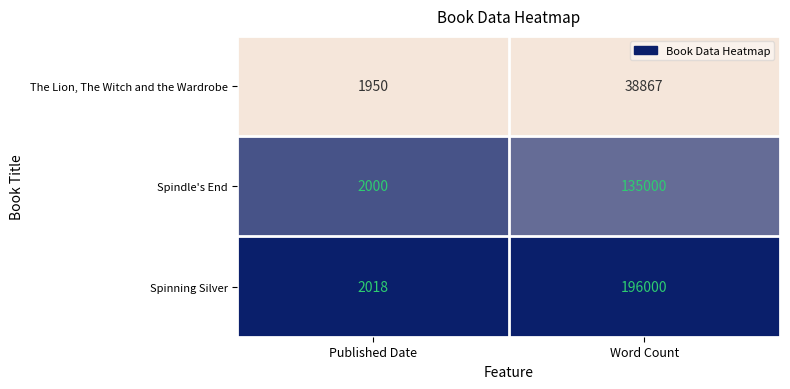

What is the total value across all series at Published Date?

5968